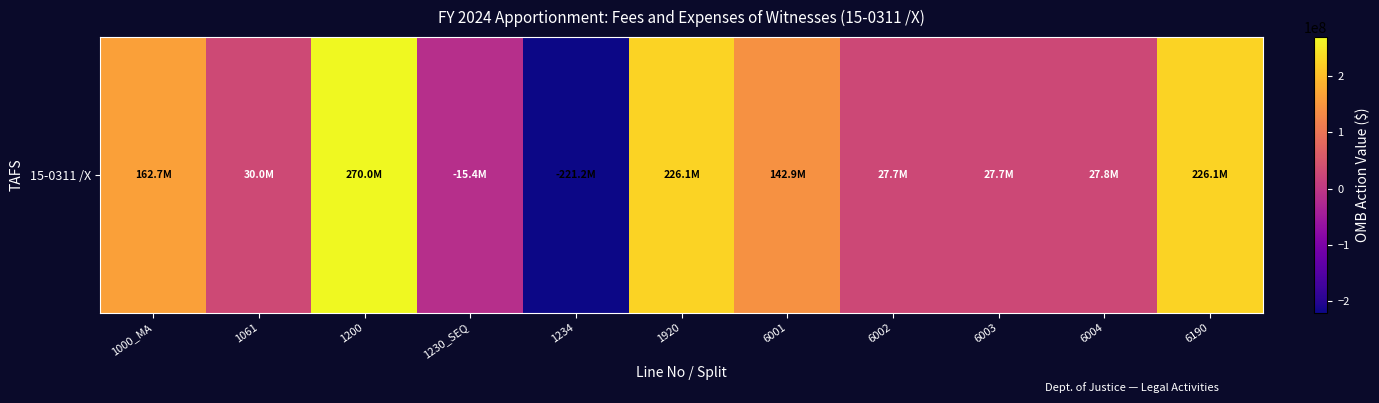

What is the sum of the values at 6004 and 6190?

253890044